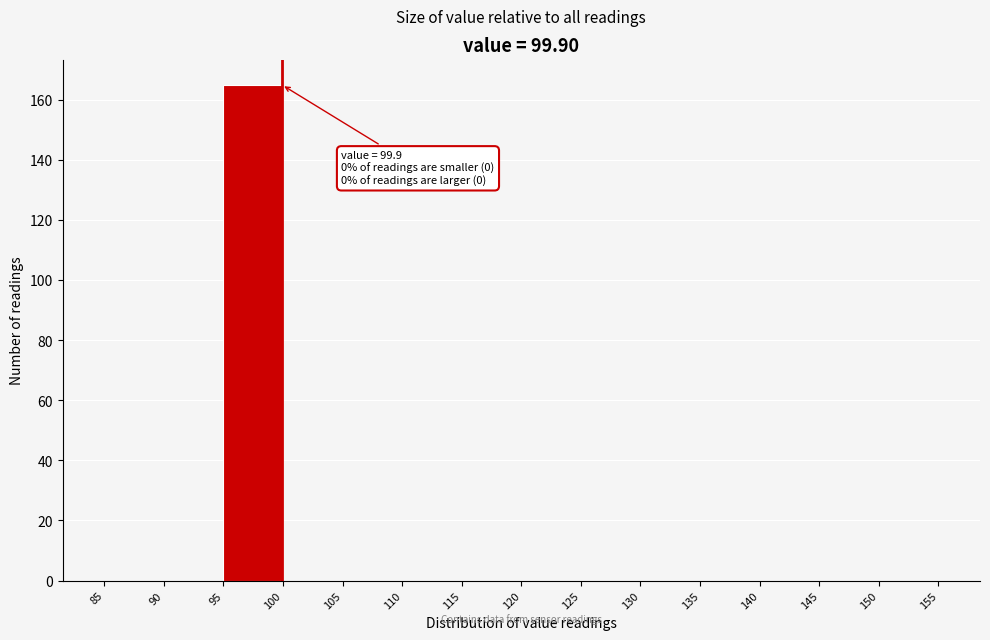

Which range on the x-axis has the tallest bar?

95 to 100